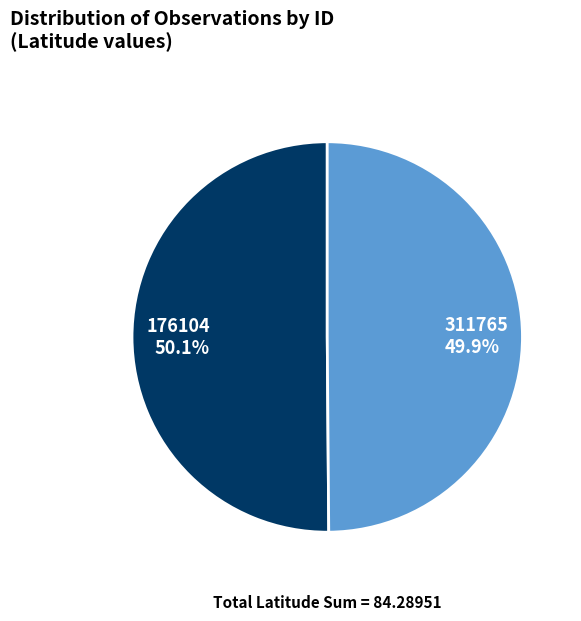

To the nearest percent, what percentage of the pie is 176104?

50%